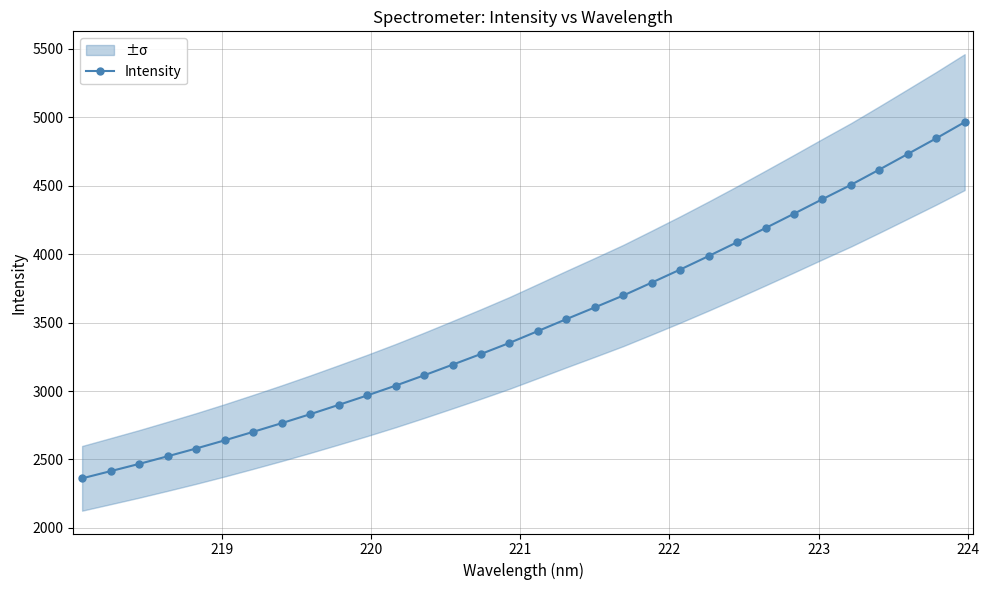

What is the difference between the maximum and minimum values?

2601.8